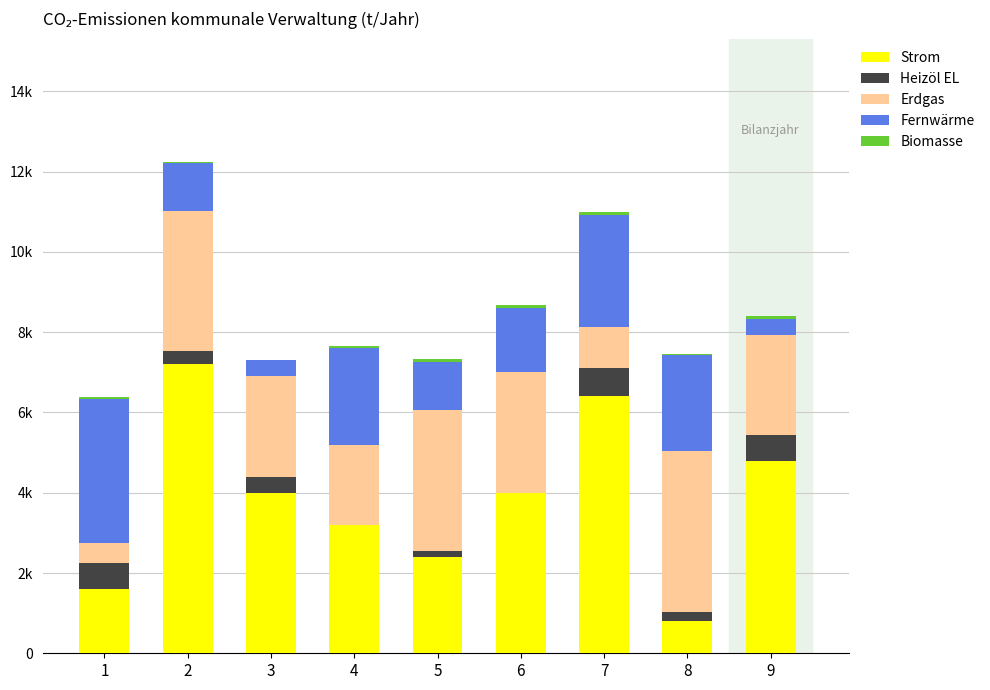

What is the sum of all Erdgas values?

22500